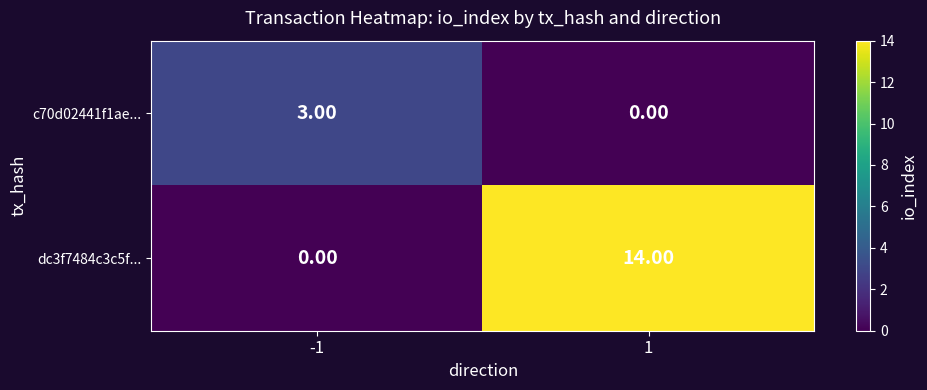

Is the value of dc3f7484c3c5f... at 1 greater than the value of c70d02441f1ae... at -1?

Yes